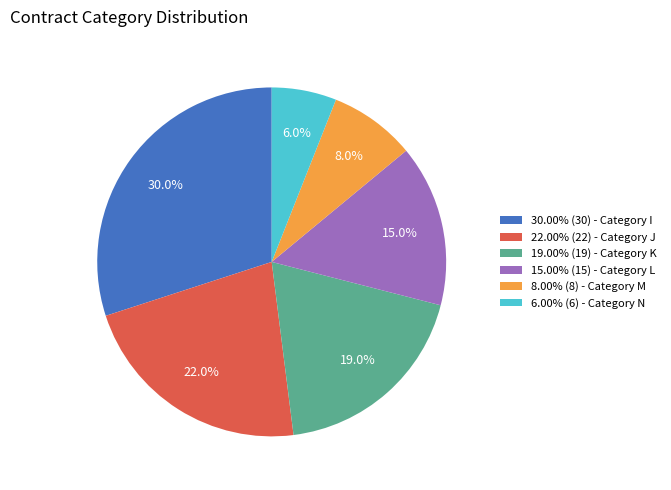

Is the sum of 19.00% (19) - Category K and 22.00% (22) - Category J greater than half?

No